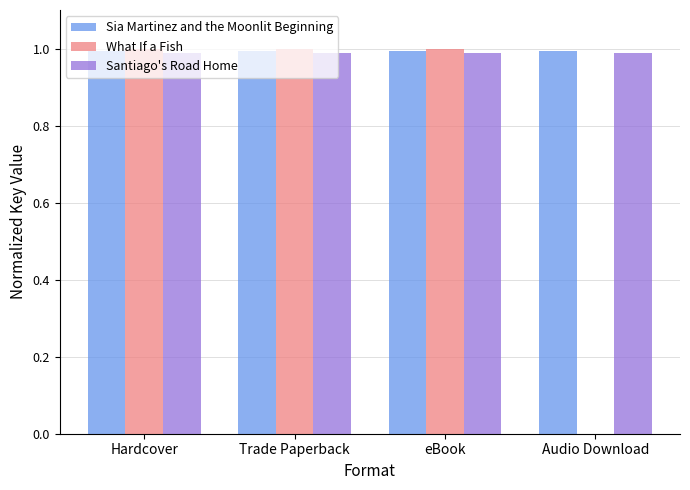

Which series has the largest range (max minus min)?

What If a Fish